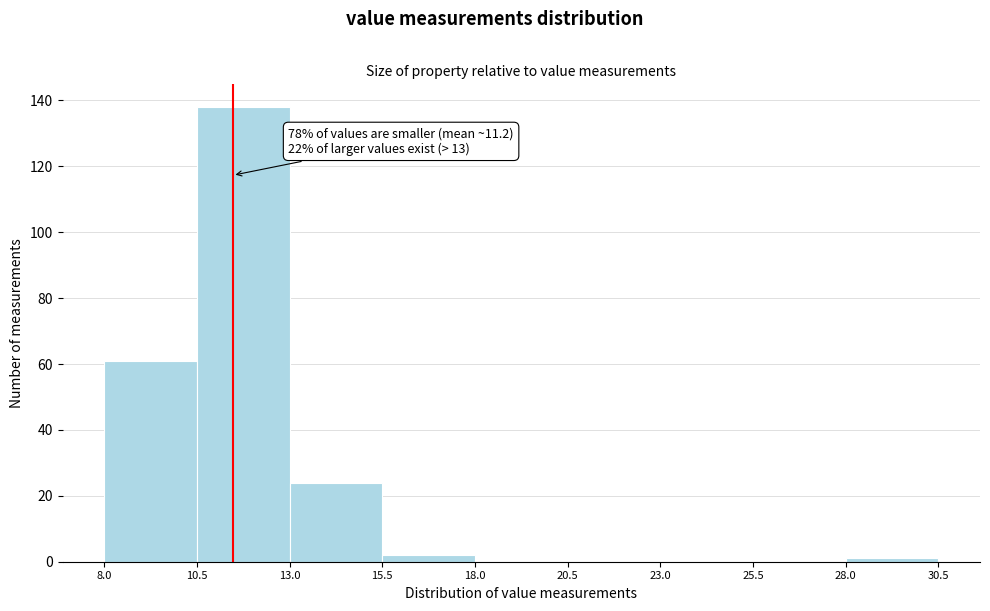

Over which range of the x-axis is the bar tallest?

10.5 to 13.0